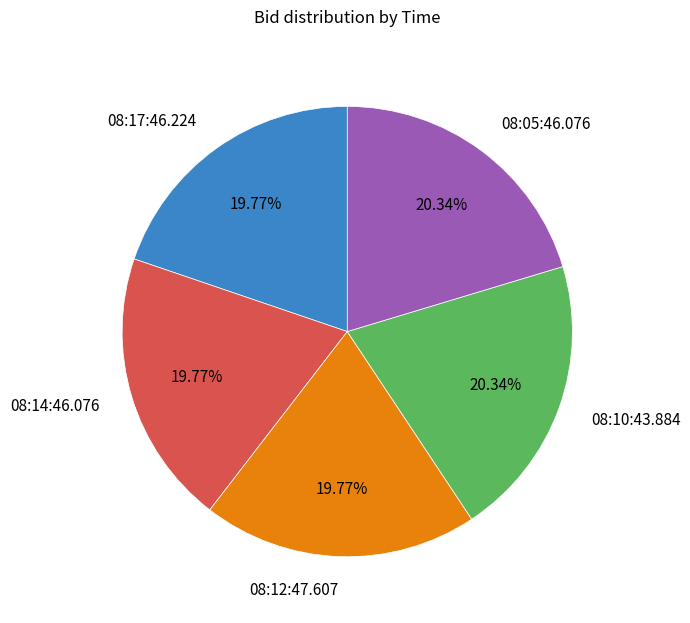

Is there a majority slice in this chart?

No